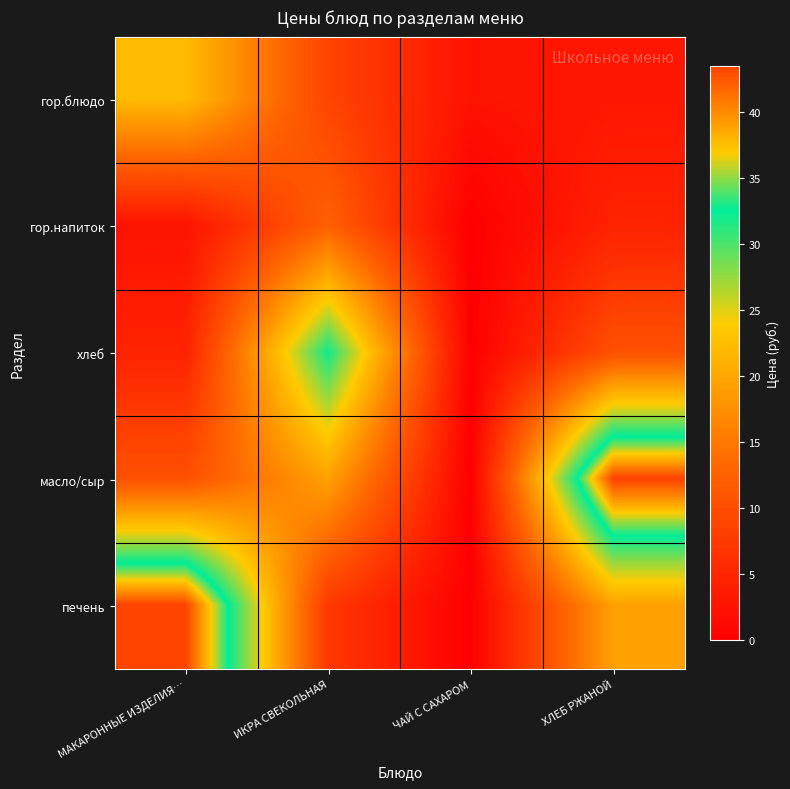

Which category has the highest value across all series?

ХЛЕБ РЖАНОЙ